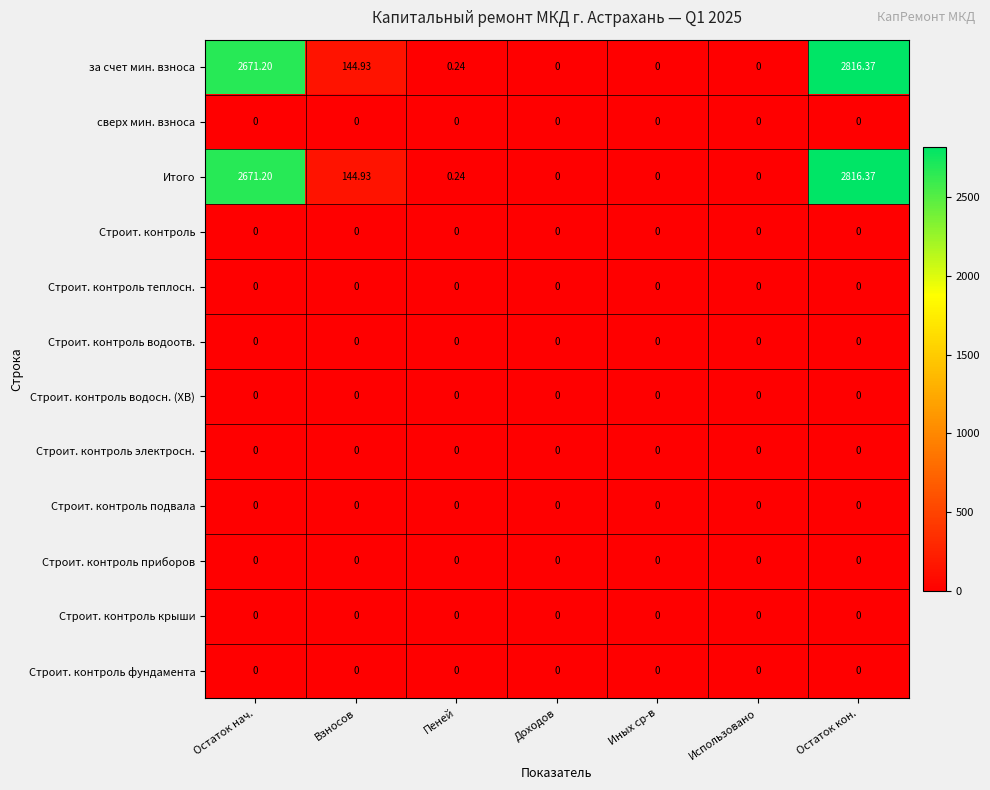

What is the total value across all series at Пеней?

0.5